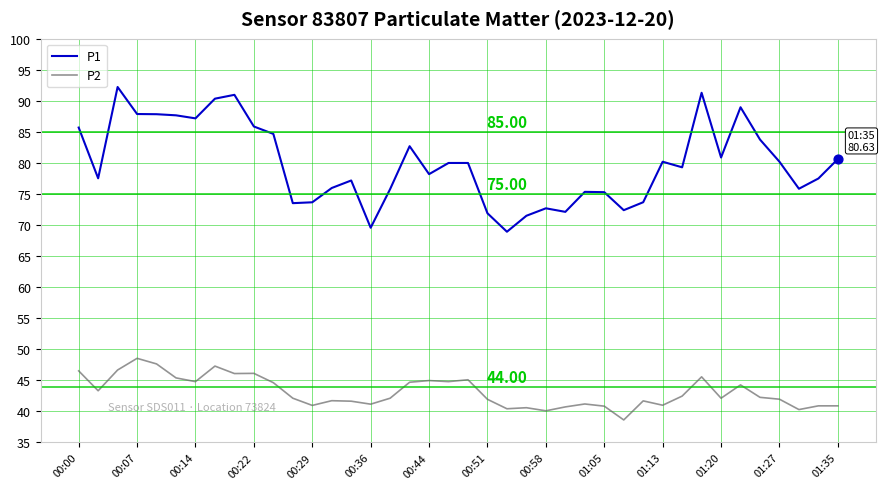

What are all the series names shown in the legend?

P1, P2